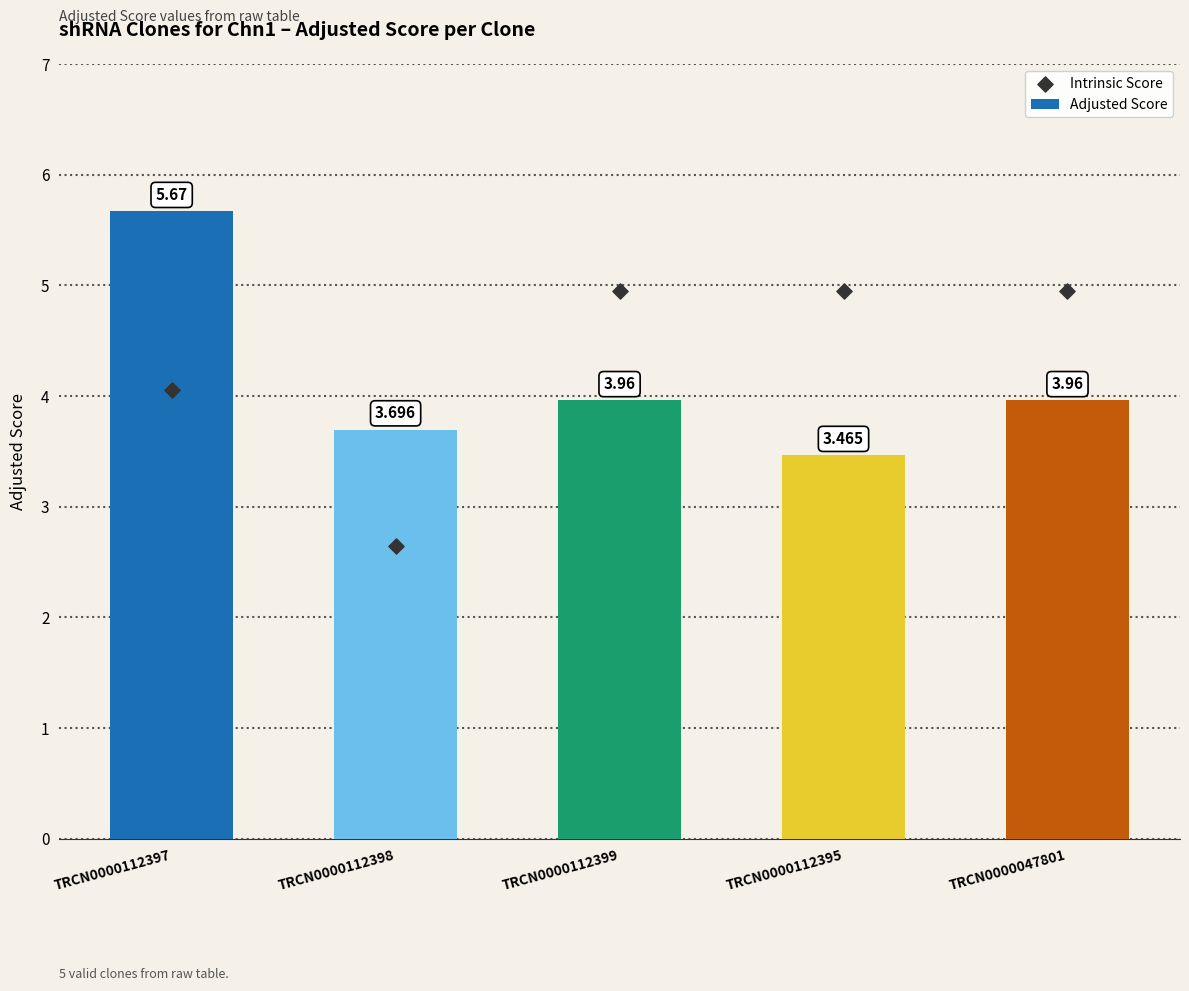

Which series has the largest total across all categories?

Intrinsic Score